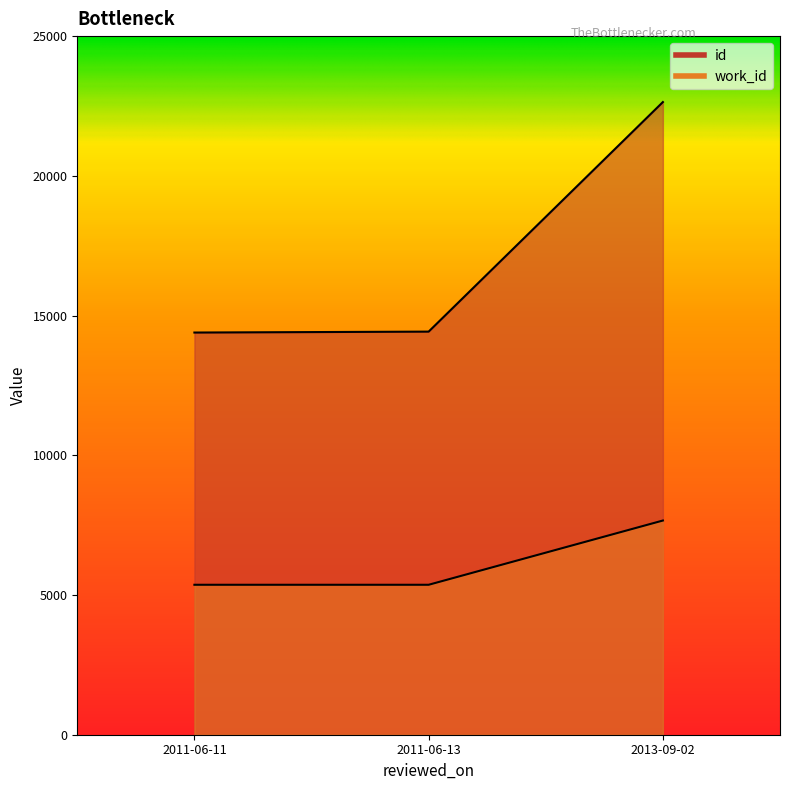

The value of work_id at 2013-09-02 is 13466. True or false?

False